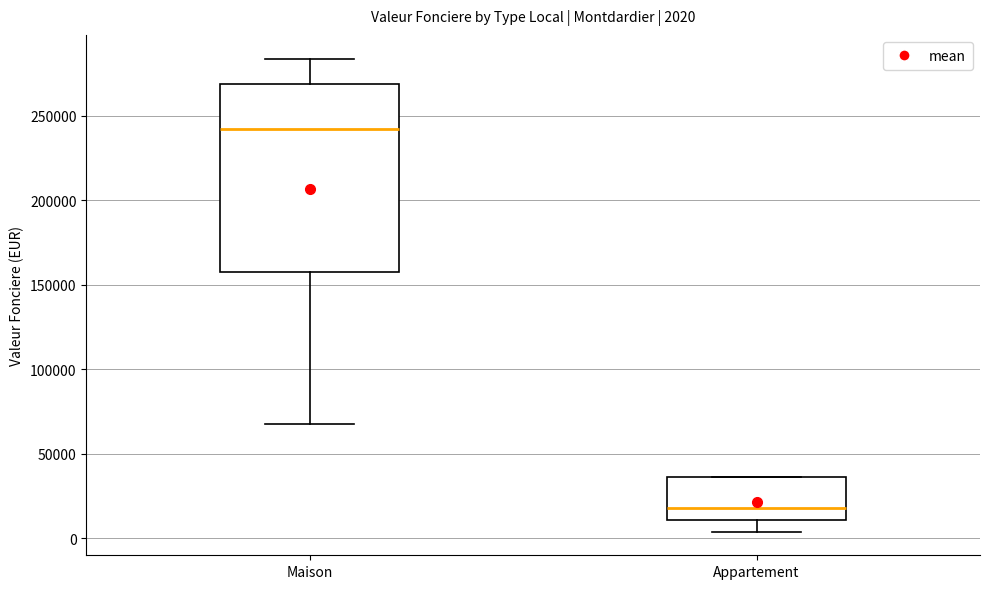

Comparing the boxes themselves (not the whiskers), which one is the tallest?

Maison